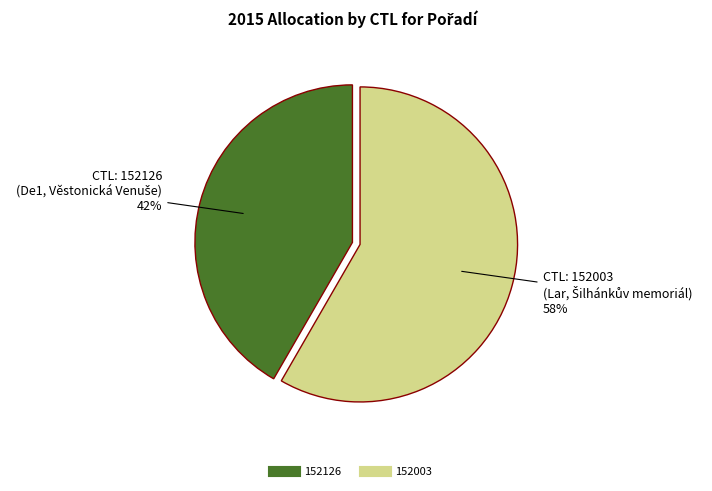

Which has a higher value, 152003 or 152126?

152003